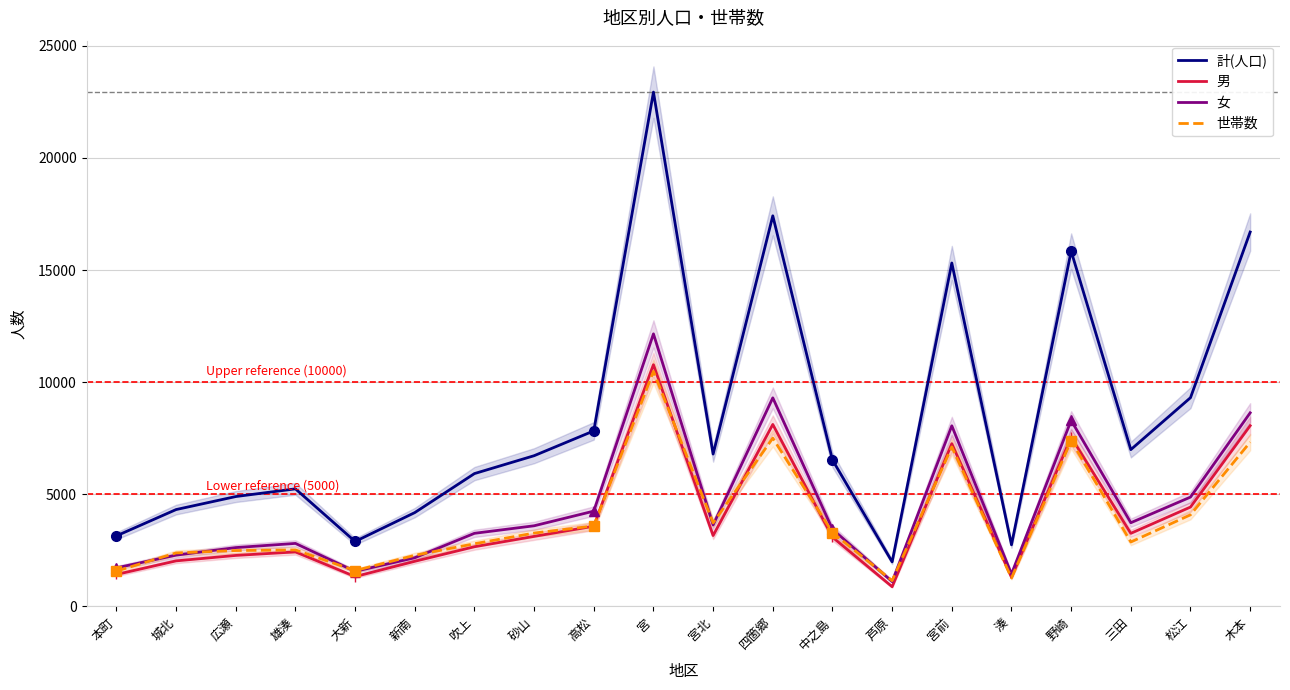

List the labels in order of 世帯数 value, largest first.

宮, 四箇郷, 野崎, 木本, 宮前, 松江, 宮北, 高松, 中之島, 砂山, 三田, 吹上, 雄湊, 広瀬, 城北, 新南, 大新, 本町, 湊, 芦原